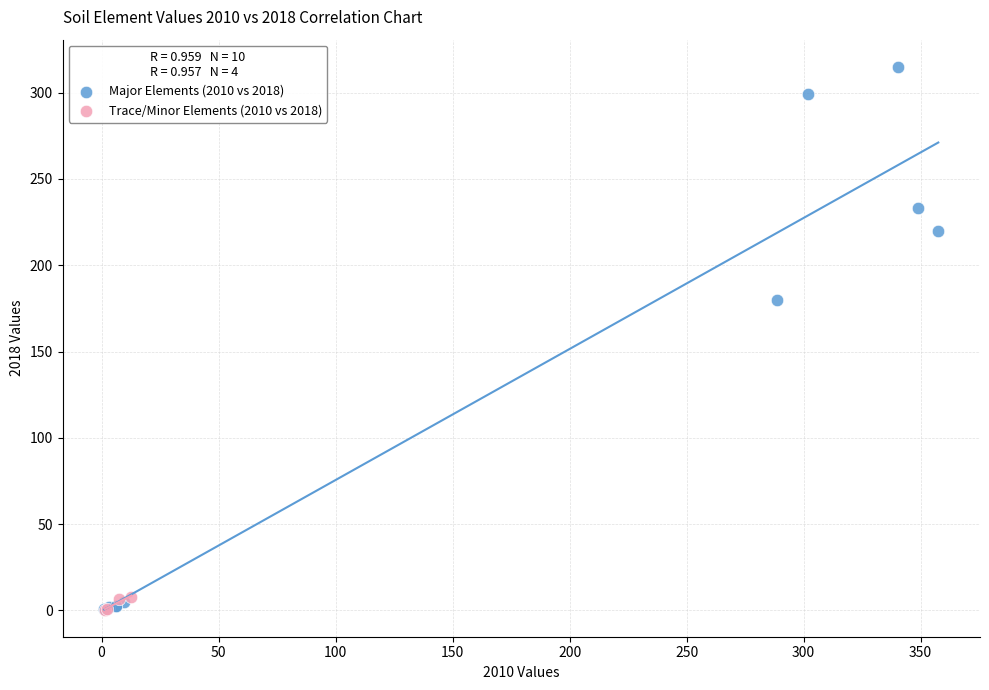

Which series contains the highest Y value?

Major Elements (2010 vs 2018)